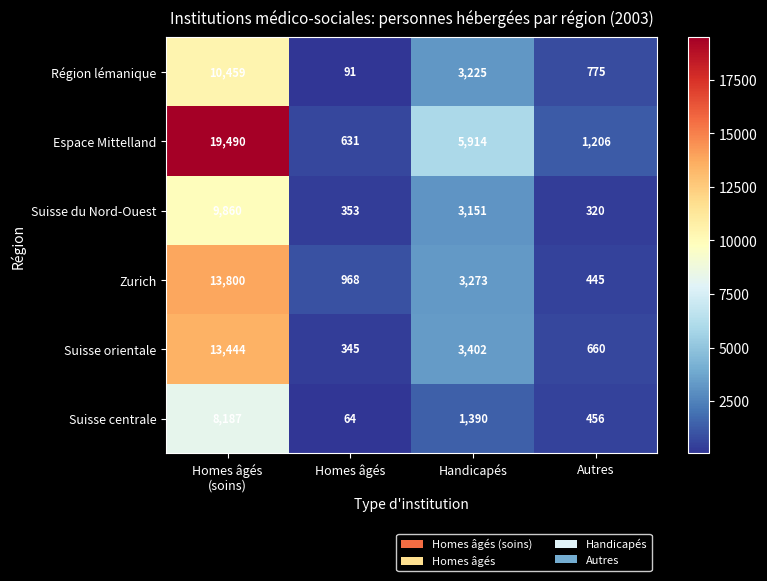

What is the difference between the second highest and minimum values in the Suisse du Nord-Ouest series?

2831